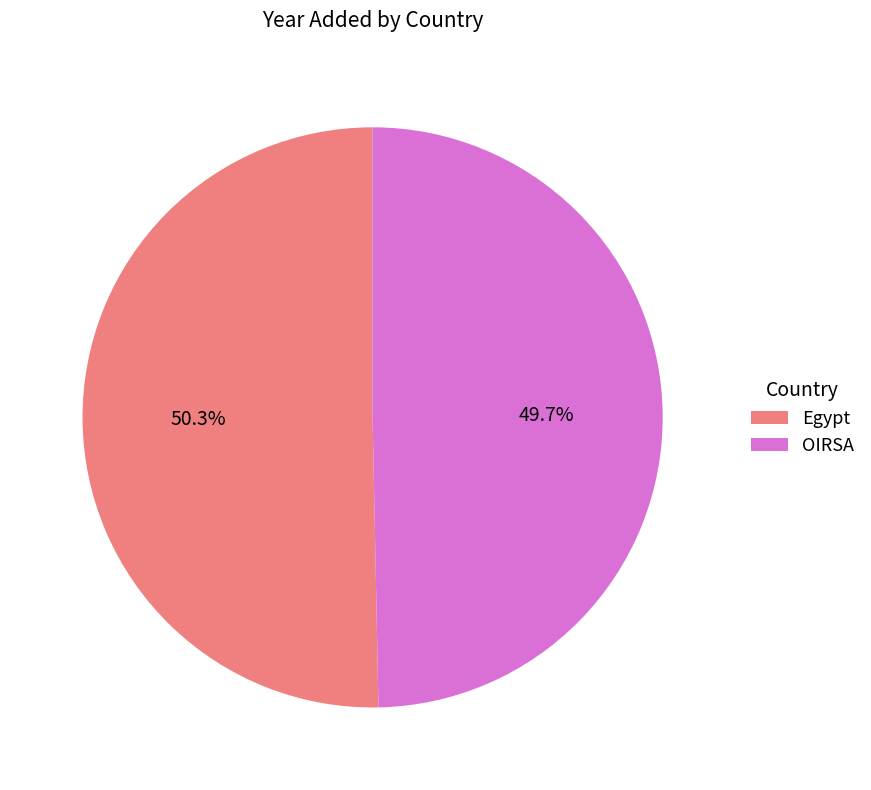

Is OIRSA the majority of the pie?

No